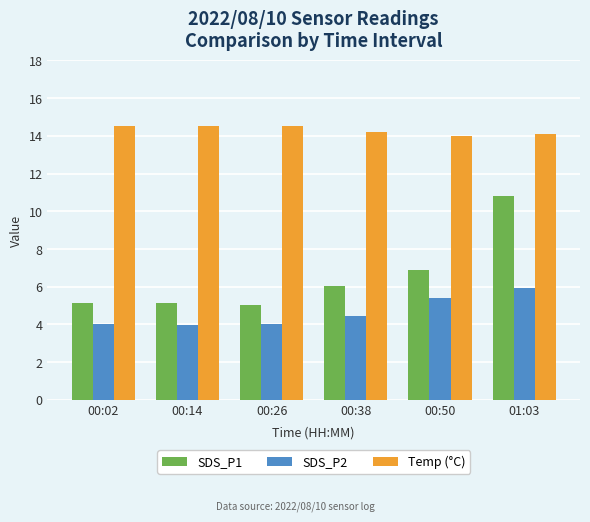

Are the bars horizontal?

No